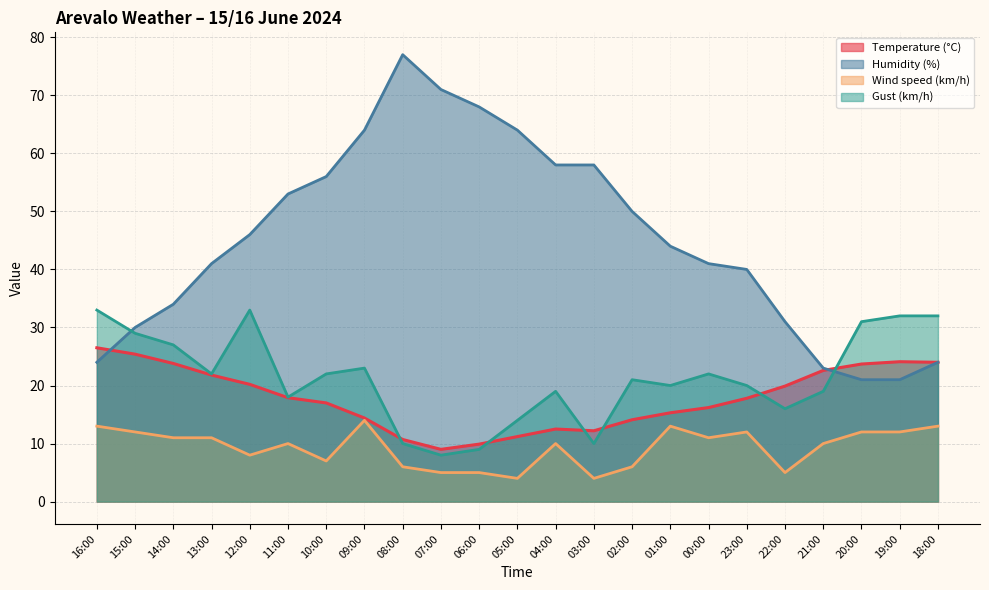

Reading left to right, transcribe all the data shown in this chart.

Temperature (°C): 16:00=26.5	15:00=25.4	14:00=23.8	13:00=21.8	12:00=20.2	11:00=17.9	10:00=17.0	09:00=14.4	08:00=10.7	07:00=9.0	06:00=9.9	05:00=11.2	04:00=12.5	03:00=12.2	02:00=14.1	01:00=15.3	00:00=16.2	23:00=17.8	22:00=19.9	21:00=22.6	20:00=23.7	19:00=24.1	18:00=24.0
Humidity (%): 16:00=24.0	15:00=30.0	14:00=34.0	13:00=41.0	12:00=46.0	11:00=53.0	10:00=56.0	09:00=64.0	08:00=77.0	07:00=71.0	06:00=68.0	05:00=64.0	04:00=58.0	03:00=58.0	02:00=50.0	01:00=44.0	00:00=41.0	23:00=40.0	22:00=31.0	21:00=23.0	20:00=21.0	19:00=21.0	18:00=24.0
Wind speed (km/h): 16:00=13.0	15:00=12.0	14:00=11.0	13:00=11.0	12:00=8.0	11:00=10.0	10:00=7.0	09:00=14.0	08:00=6.0	07:00=5.0	06:00=5.0	05:00=4.0	04:00=10.0	03:00=4.0	02:00=6.0	01:00=13.0	00:00=11.0	23:00=12.0	22:00=5.0	21:00=10.0	20:00=12.0	19:00=12.0	18:00=13.0
Gust (km/h): 16:00=33.0	15:00=29.0	14:00=27.0	13:00=22.0	12:00=33.0	11:00=18.0	10:00=22.0	09:00=23.0	08:00=10.0	07:00=8.0	06:00=9.0	05:00=14.0	04:00=19.0	03:00=10.0	02:00=21.0	01:00=20.0	00:00=22.0	23:00=20.0	22:00=16.0	21:00=19.0	20:00=31.0	19:00=32.0	18:00=32.0